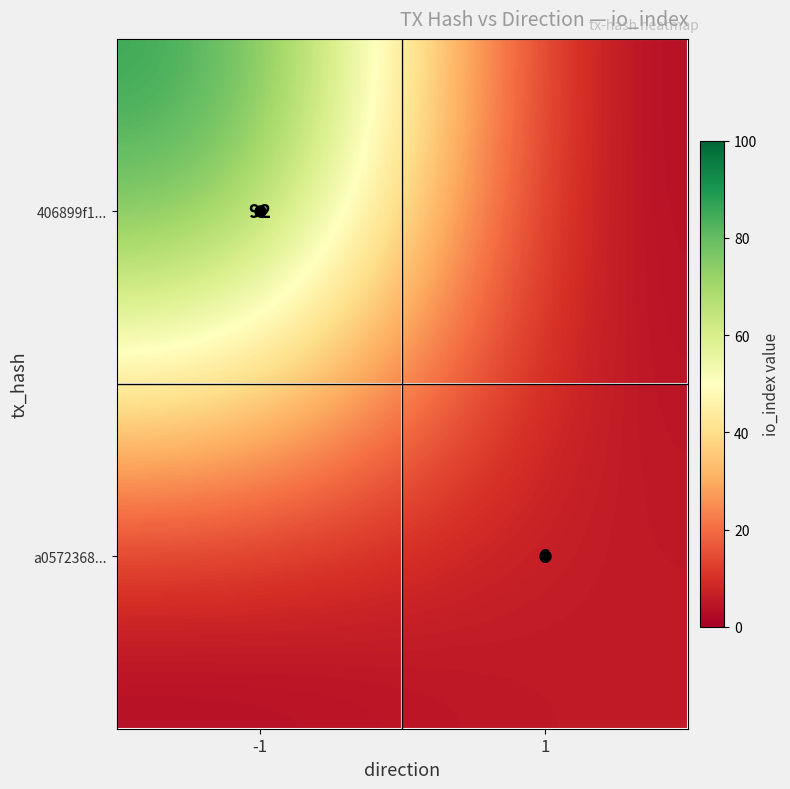

How many positive values does the 406899f1... series have?

1